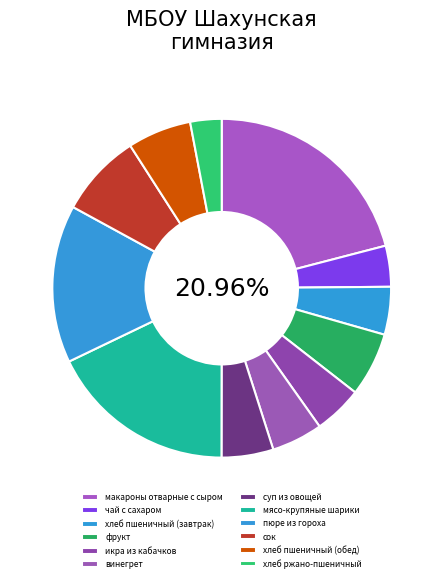

Which category has the smallest portion of the pie?

хлеб ржано-пшеничный